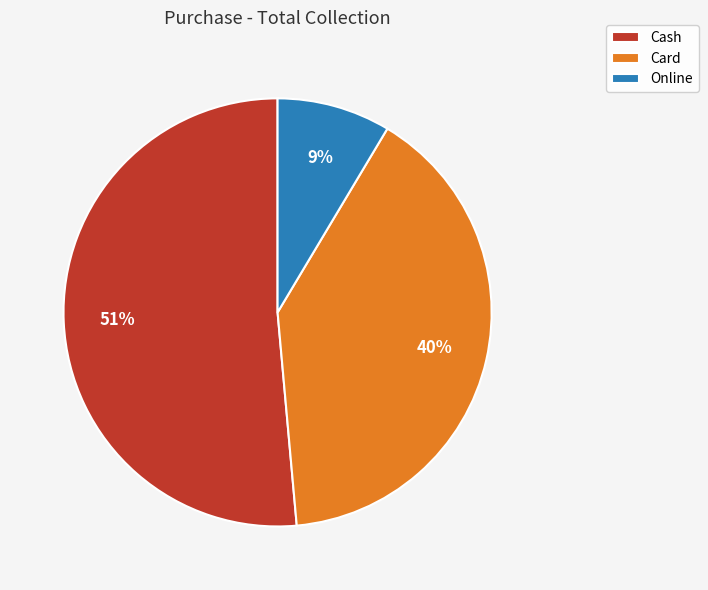

How many segments does this pie chart have?

3